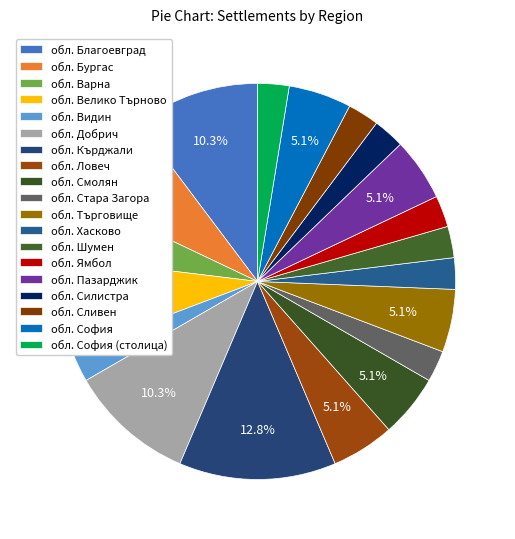

To the nearest percent, what is the difference between the largest and smallest slice percentages?

10%